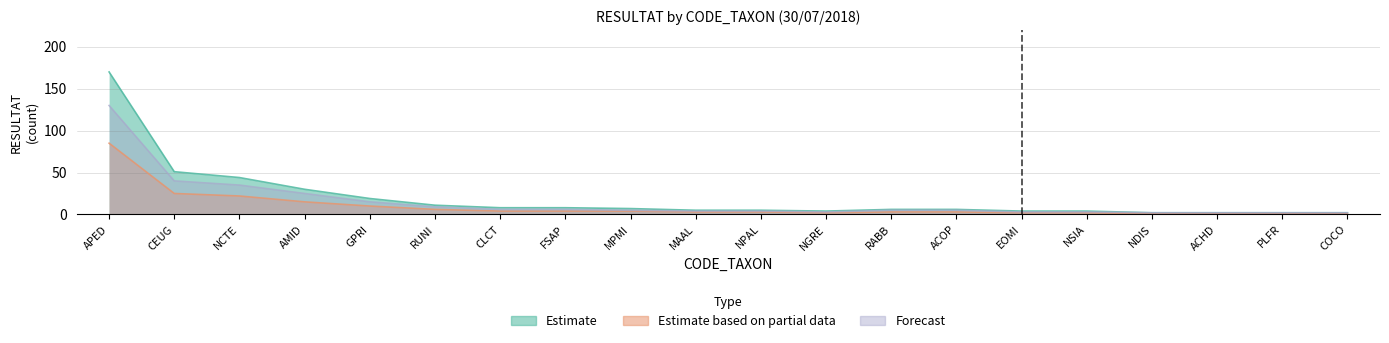

At APED, list the series in order from largest to smallest.

Top taxa (Estimate), Forecast, Mid taxa (Partial)